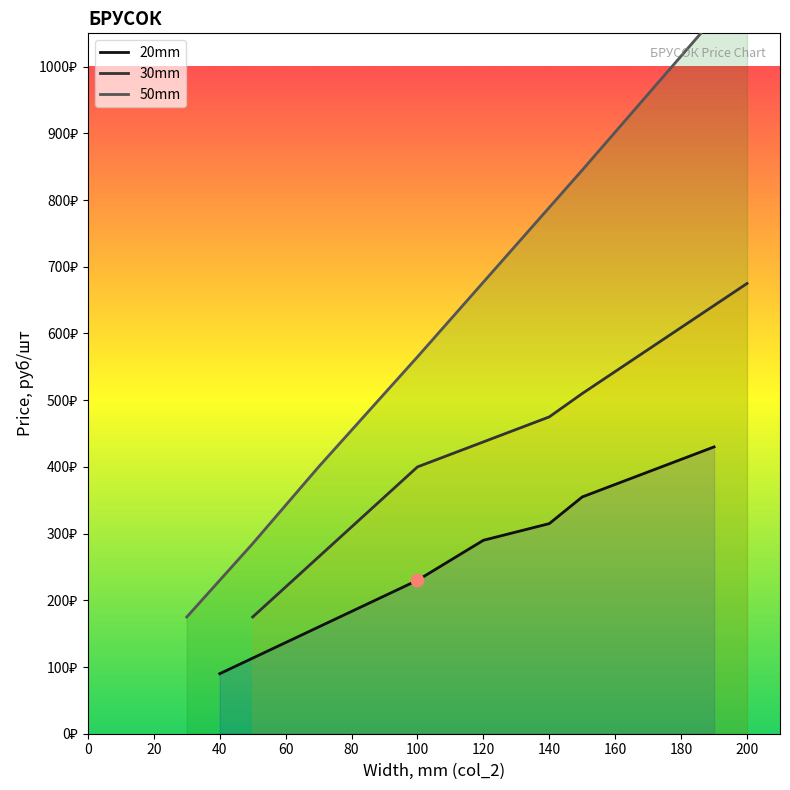

Which series contains the highest Y value?

50mm